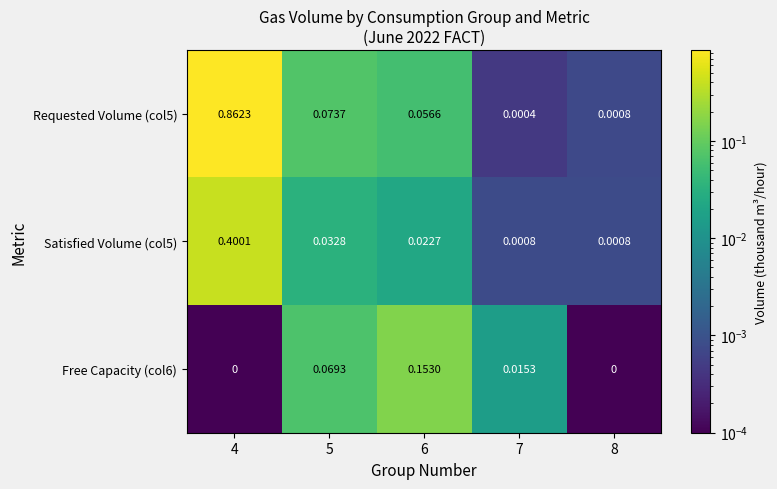

Is the value of Requested Volume (col5) at 7 greater than the value of Free Capacity (col6) at 7?

No